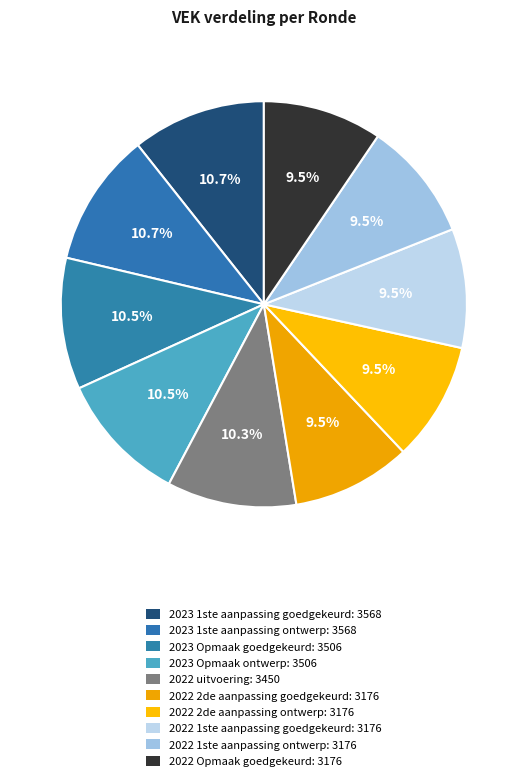

What percentage is the 2023 Opmaak goedgekeurd slice, to the nearest percent?

10%